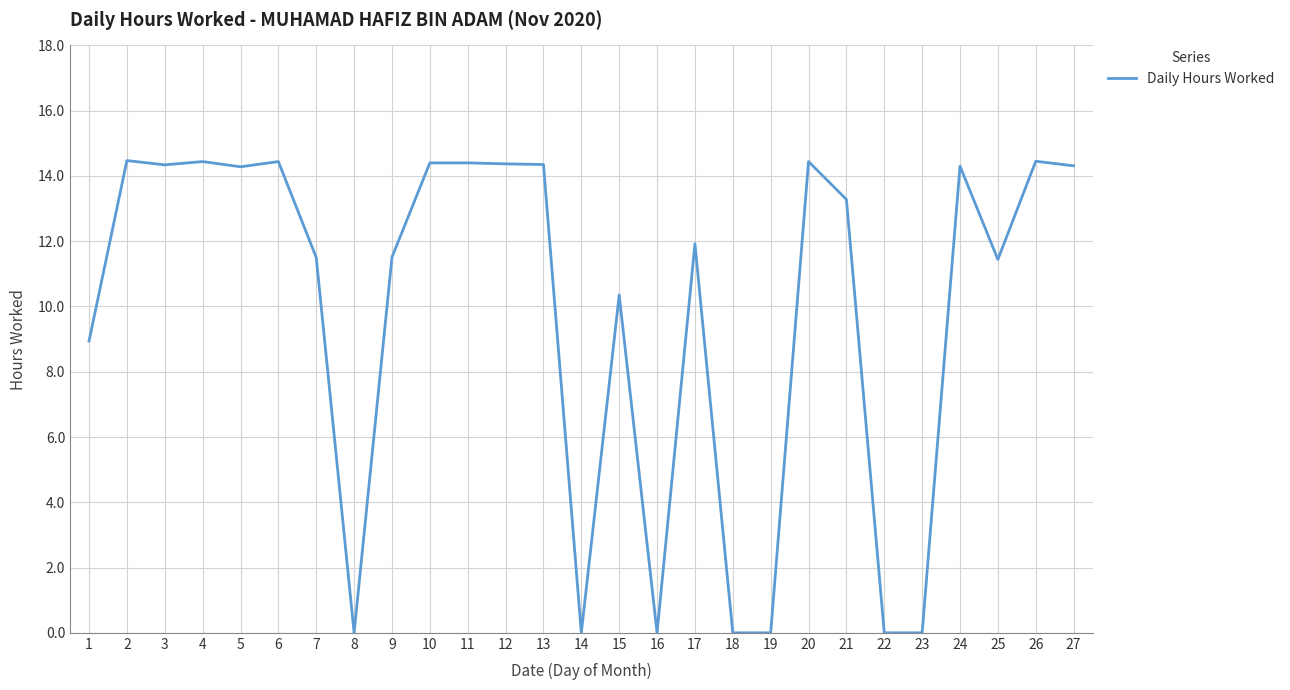

What is the ratio of the value at 1 to the value at 6?

0.6